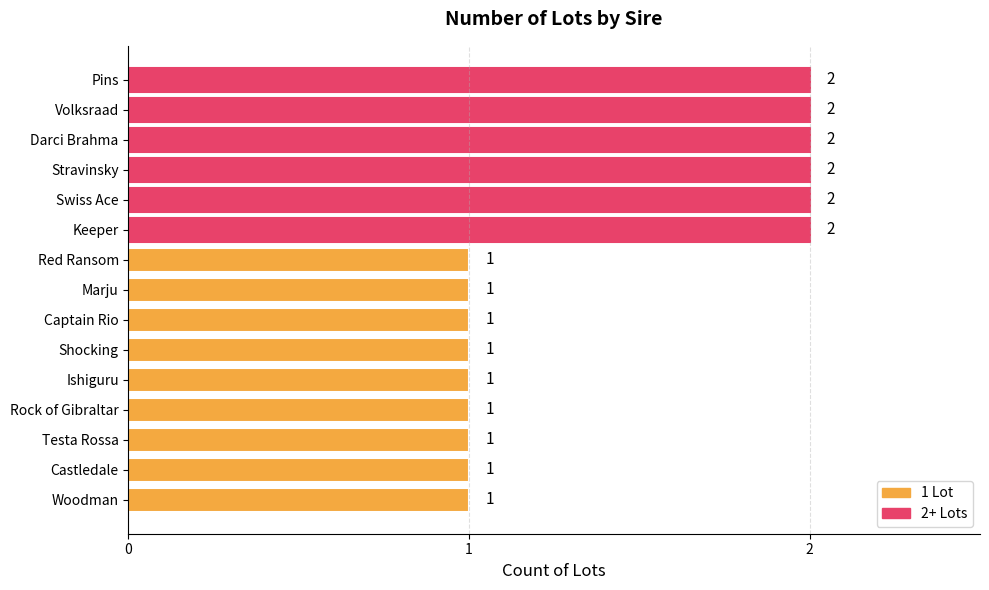

Is it true that the value at Keeper is 2?

True